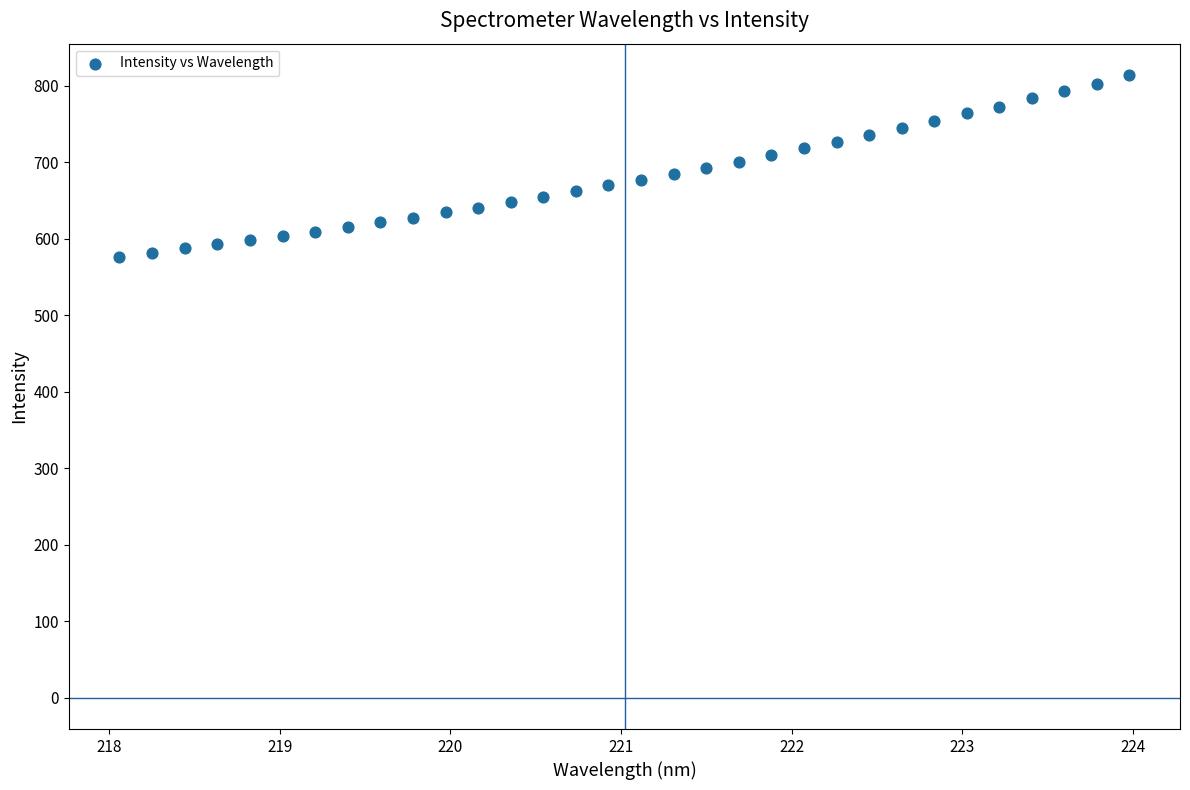

What is the range of X values (max minus min)?

5.9